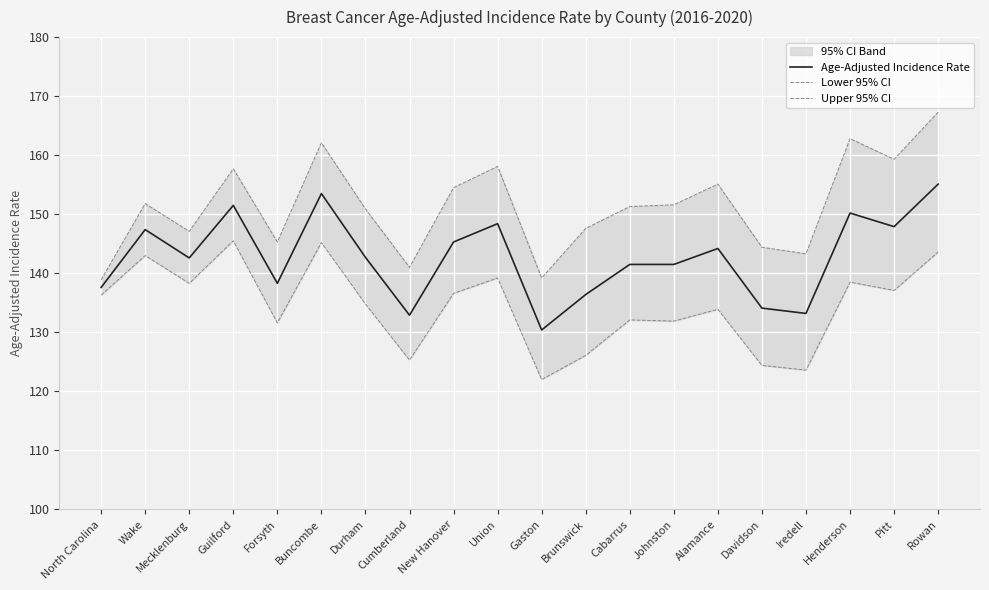

At which category does the chart reach its peak across all series?

Rowan